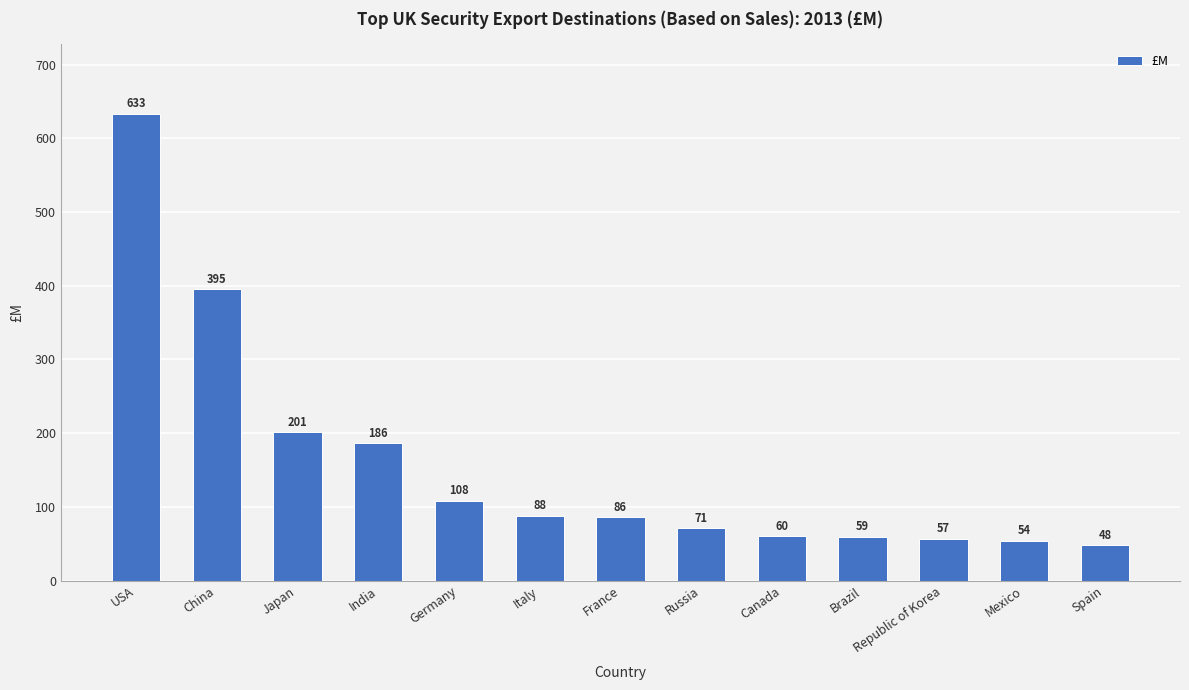

Rank the categories by value from lowest to highest.

Spain, Mexico, Republic of Korea, Brazil, Canada, Russia, France, Italy, Germany, India, Japan, China, USA